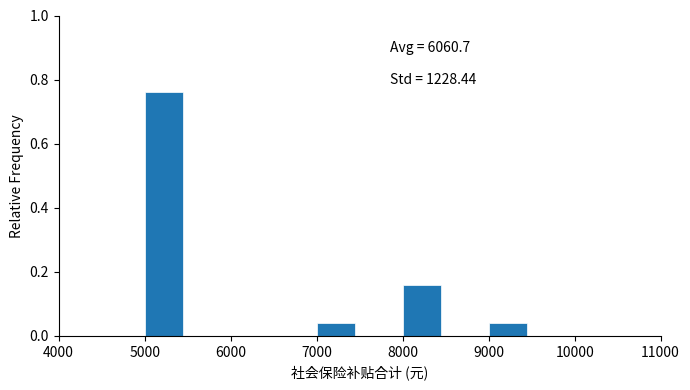

Over which range of the x-axis is the bar tallest?

5000 to 5500